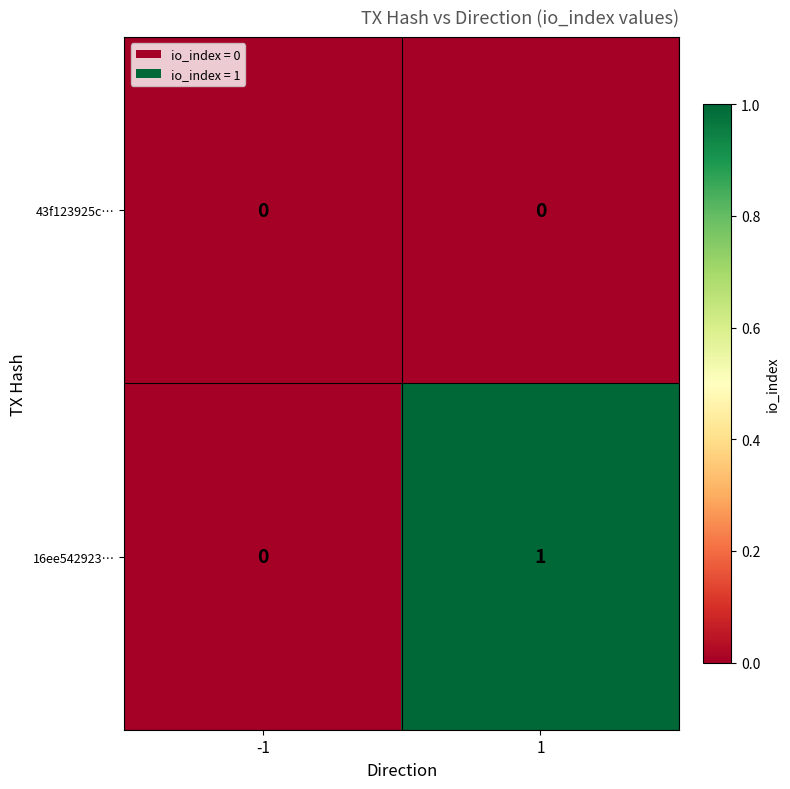

Reading left to right, extract all data points from this chart.

43f123925c…: -1=0	1=0
16ee542923…: -1=0	1=1